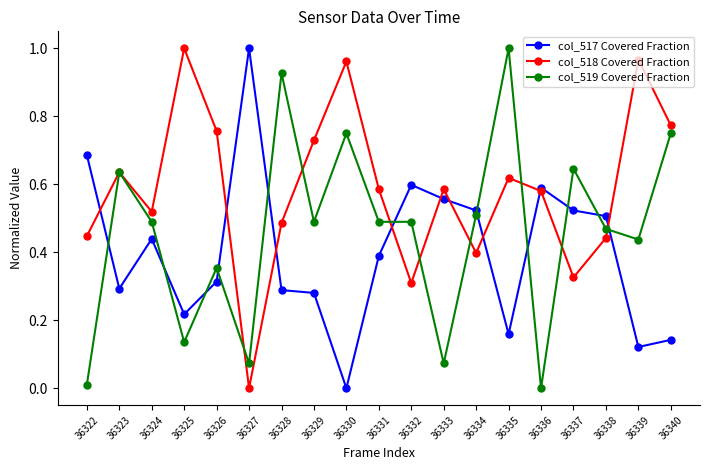

Is this an area chart (filled region under the line)?

No